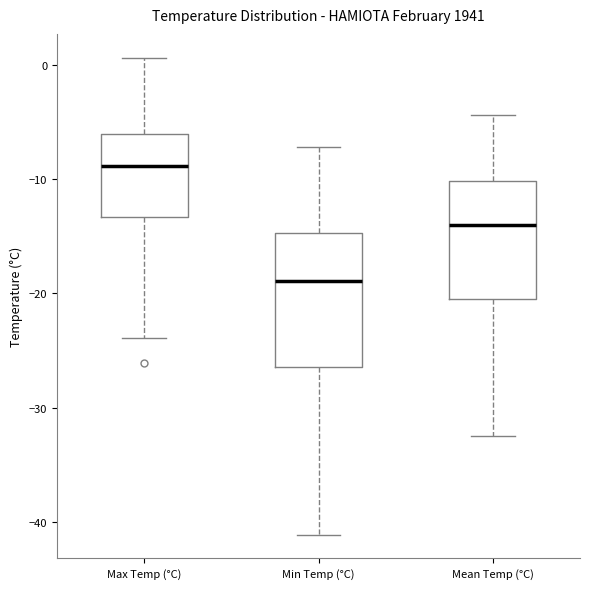

Reading left to right, transcribe this box plot: for each box, give where its median line is, the range the box spans, and where its two whiskers end, as read against the y-axis. The values are not printed on the chart, so give them approximately, as read against the axis.

Max Temp (°C): median -9, box -13 to -6, whiskers -24 to 1
Min Temp (°C): median -19, box -26 to -15, whiskers -41 to -7
Mean Temp (°C): median -14, box -20 to -10, whiskers -32 to -4